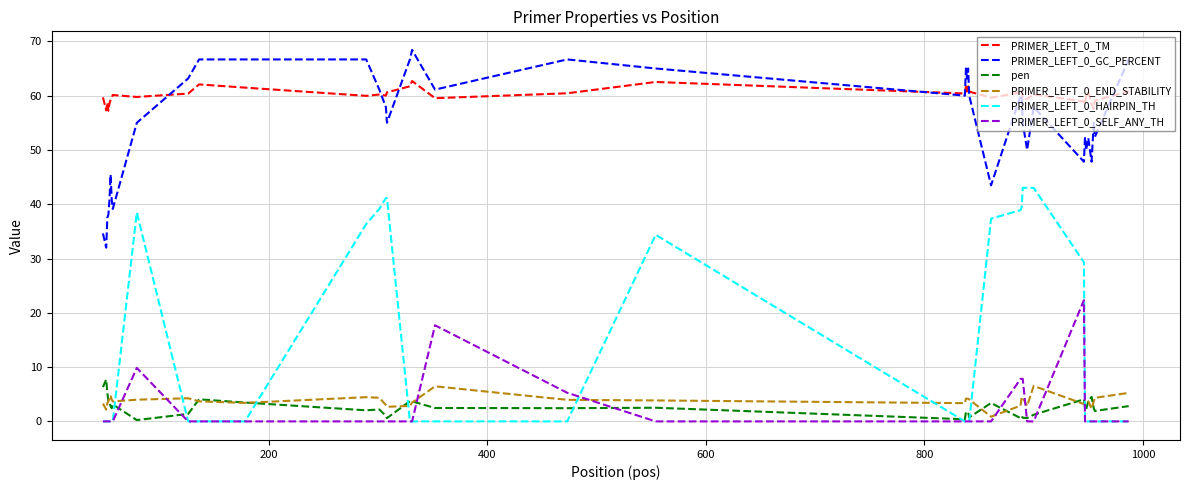

What is the greatest value displayed?

68.4